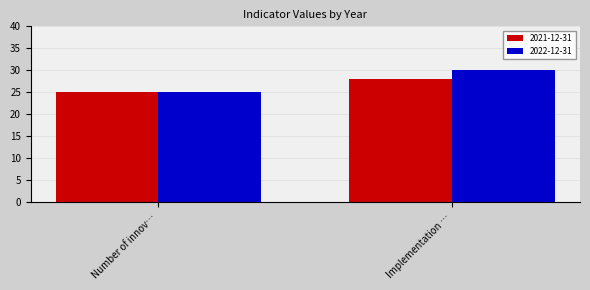

What is the average value of the 2022-12-31 series?

28